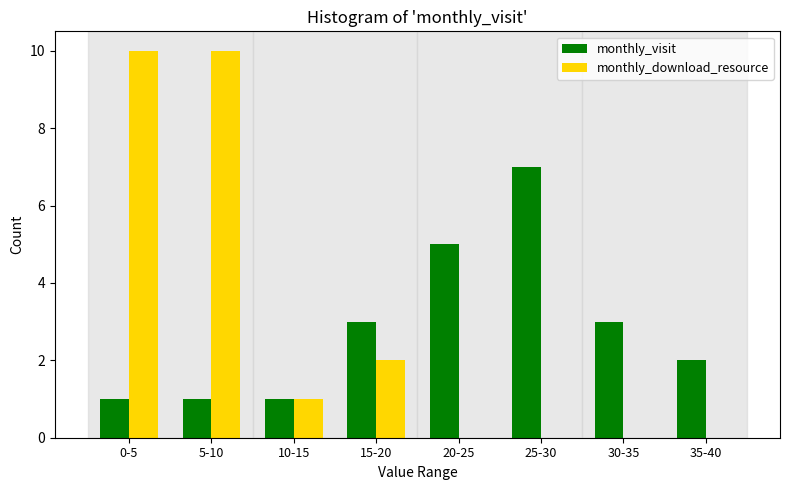

Reading left to right, what are all the values shown in this chart?

monthly_visit: 0-5=1	5-10=1	10-15=1	15-20=3	20-25=5	25-30=7	30-35=3	35-40=2
monthly_download_resource: 0-5=10	5-10=10	10-15=1	15-20=2	20-25=0	25-30=0	30-35=0	35-40=0